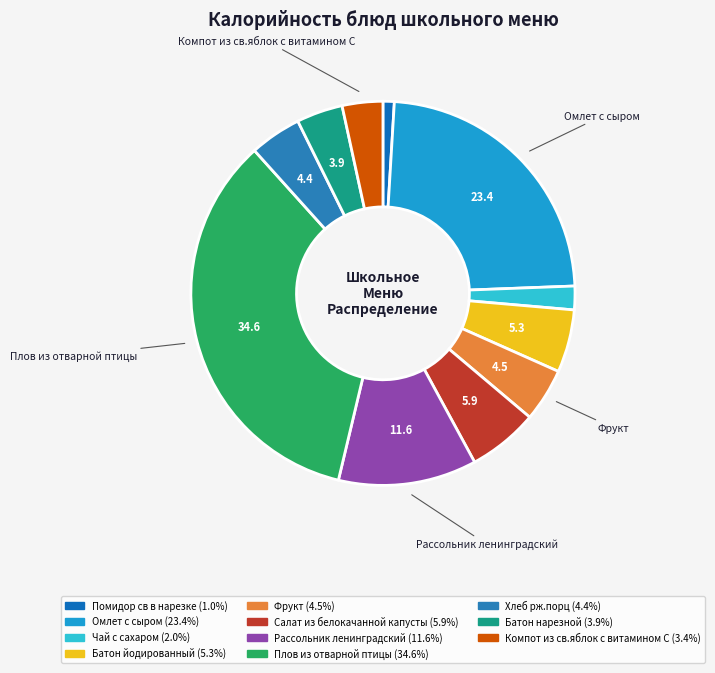

How many slices are in this pie chart?

11